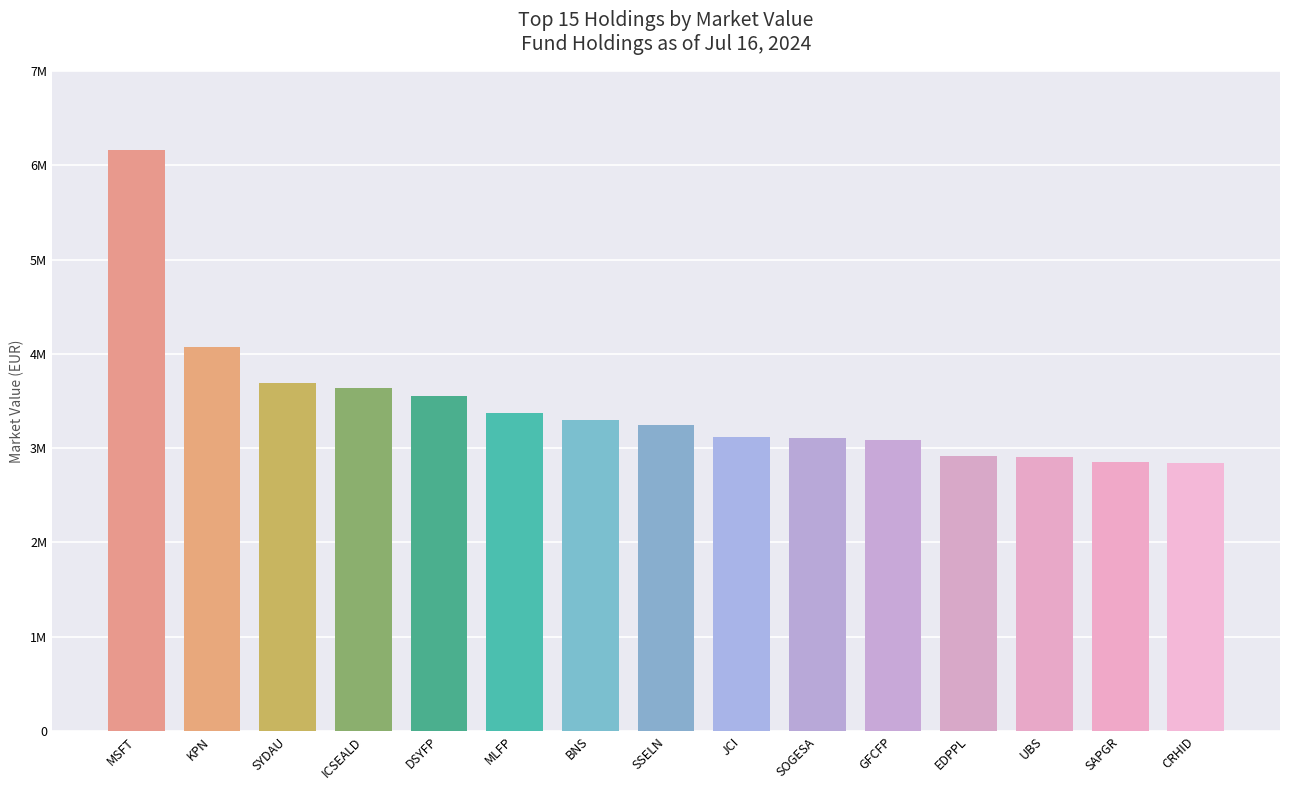

Rank the categories by value from lowest to highest.

CRHID, SAPGR, UBS, EDPPL, GFCFP, SOGESA, JCI, SSELN, BNS, MLFP, DSYFP, ICSEALD, SYDAU, KPN, MSFT